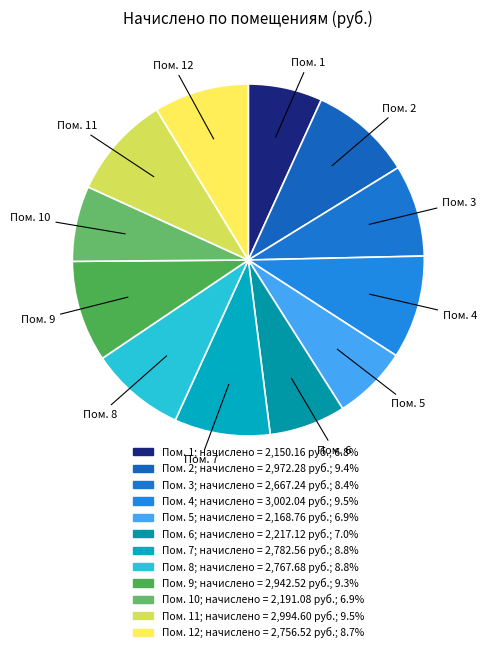

Is there a majority slice in this chart?

No